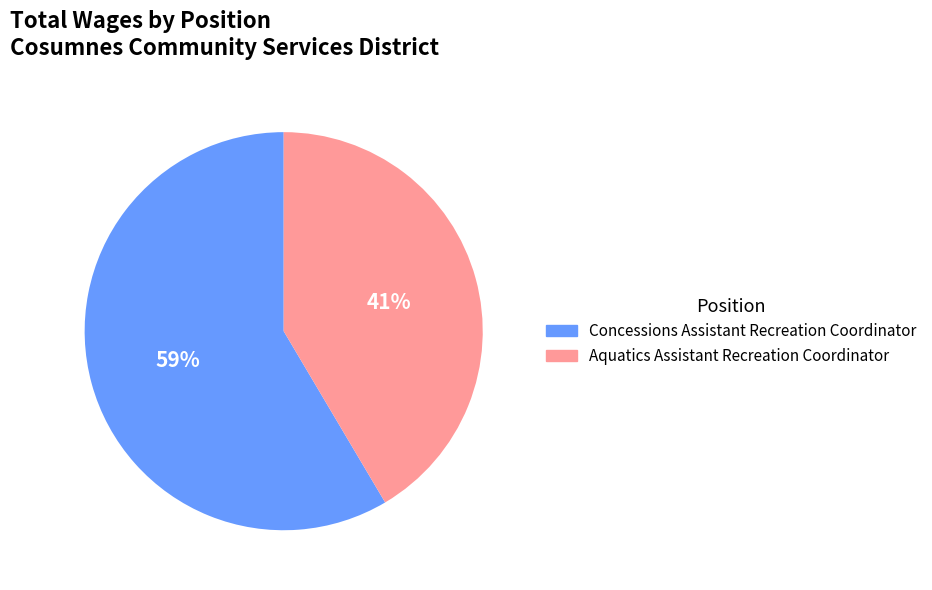

Between Concessions Assistant Recreation Coordinator and Aquatics Assistant Recreation Coordinator, which is larger?

Concessions Assistant Recreation Coordinator